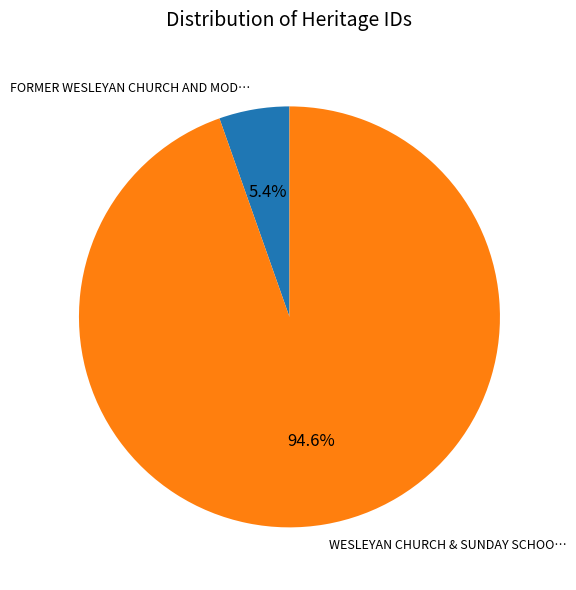

Is there any slice that represents more than half of the pie?

Yes